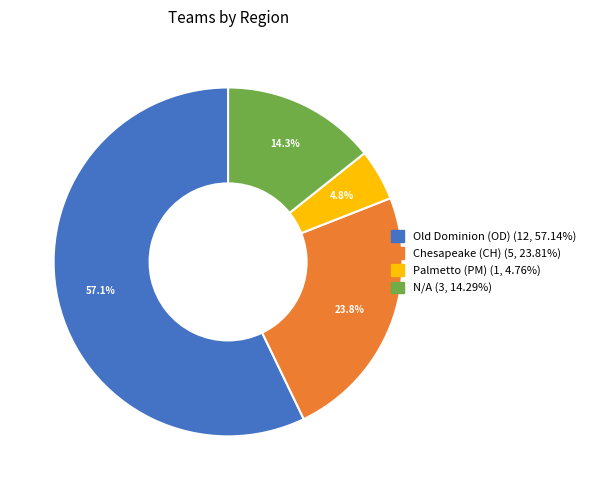

Does Old Dominion (OD) account for over 50% of the chart?

Yes